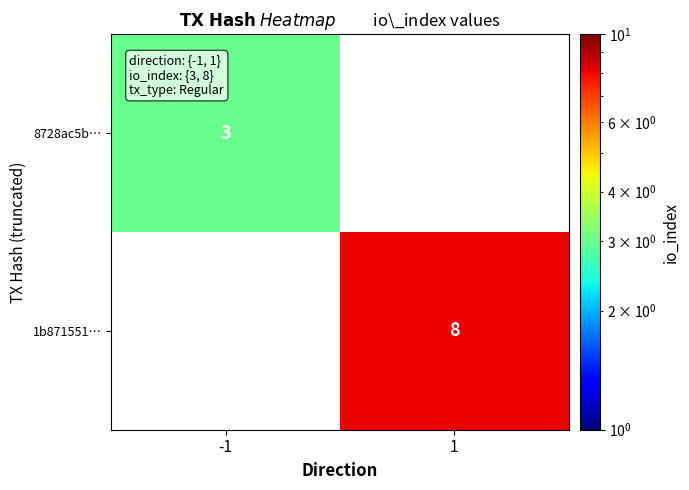

Which has a higher value, -1 or 1?

1